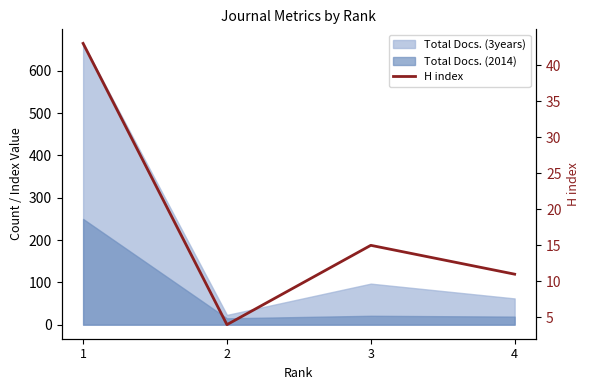

List the labels in order of value, smallest first.

2, 4, 3, 1